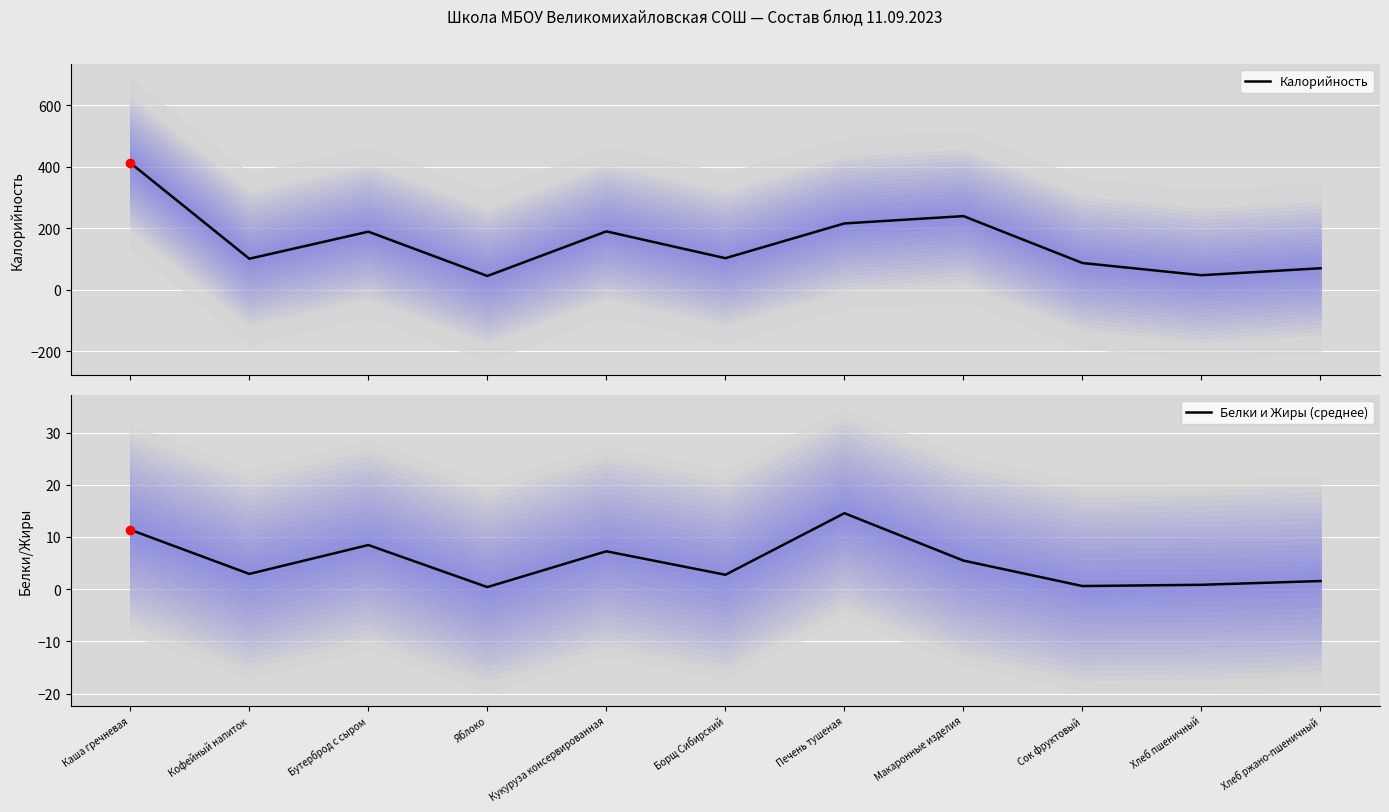

Rank the series by their average value, from lowest to highest.

Белки и Жиры (среднее), Калорийность